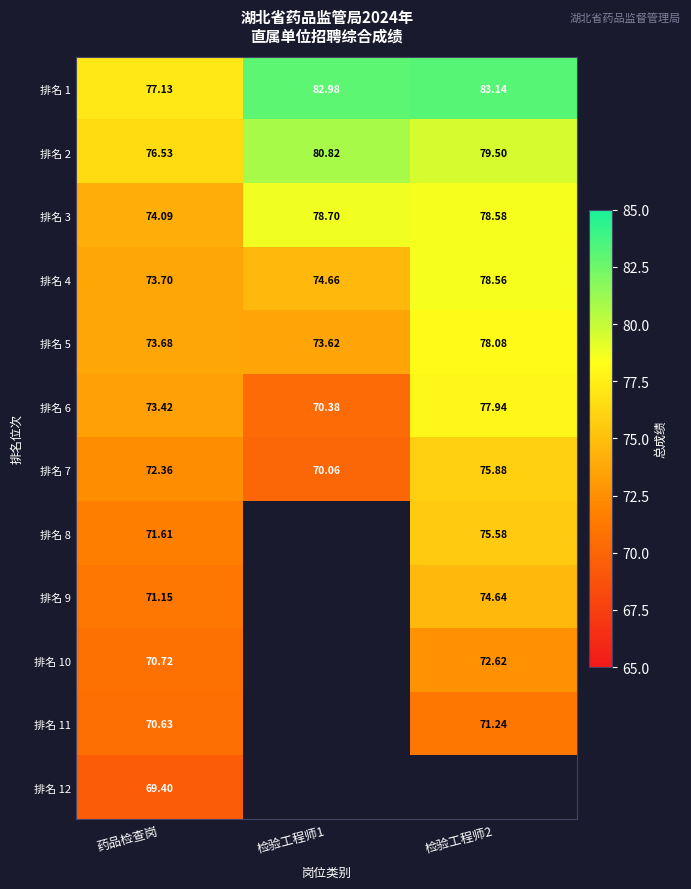

Is the value of 排名 2 at 药品检查岗 greater than the value of 排名 1 at 检验工程师1?

No